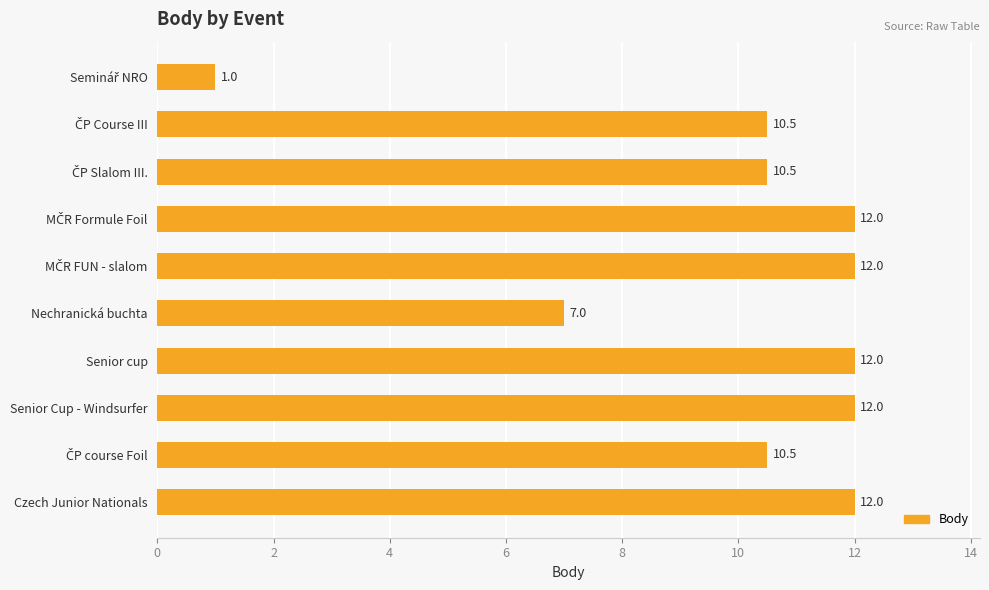

What is the sum of all values?

99.5